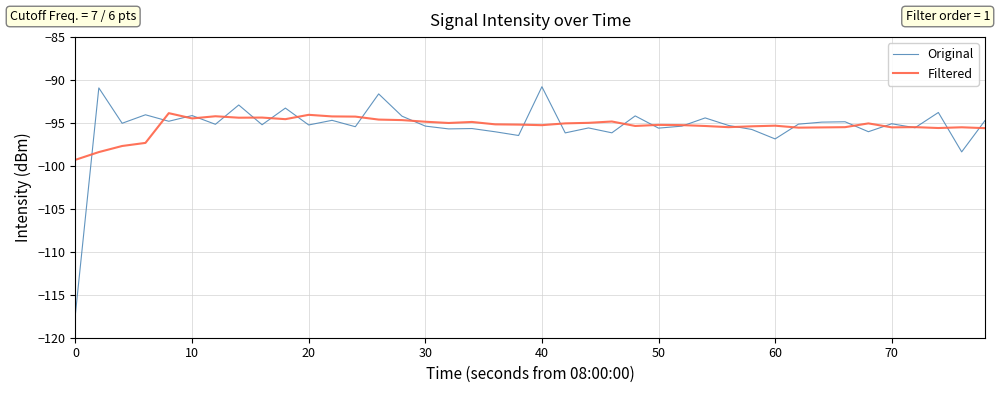

How many lines are shown in the chart?

2